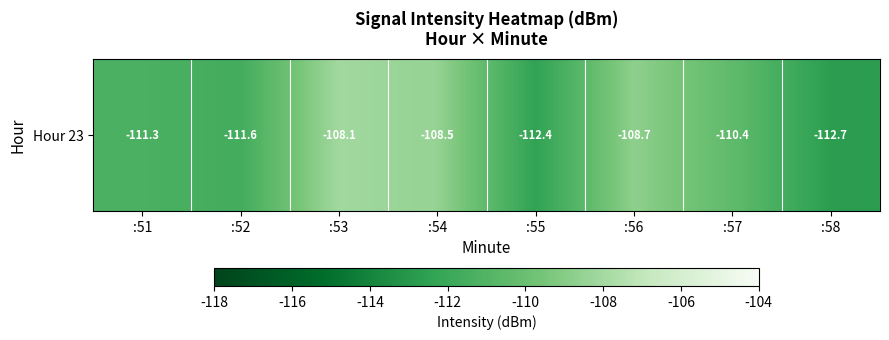

Where is the data nearest to the value -110?

:57